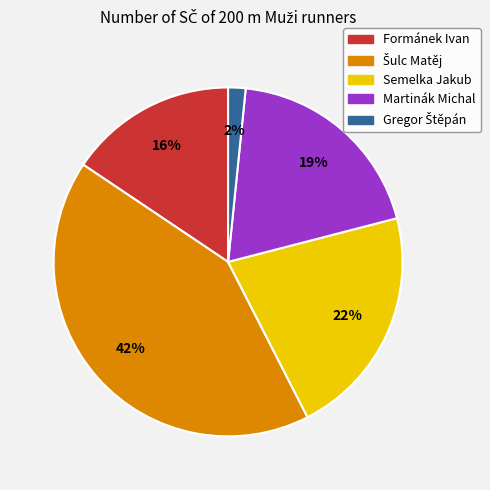

Does Martinák Michal represent more than half of the total?

No